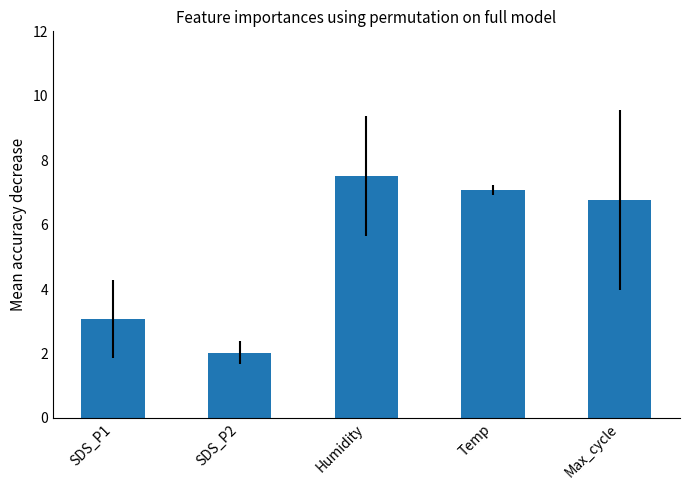

True or false: the data shows 4.3 at Max_cycle.

False